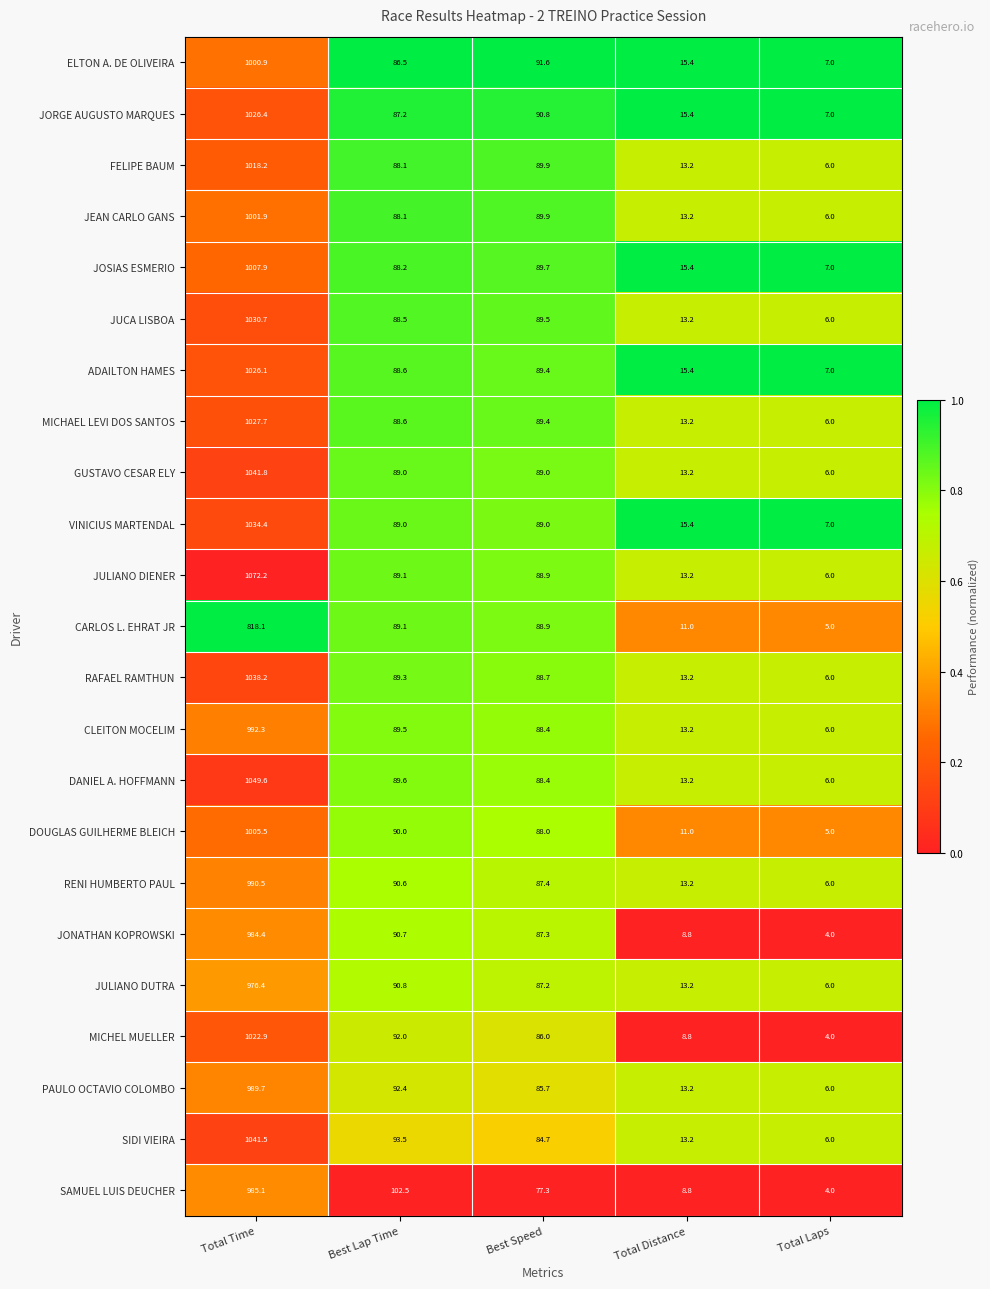

Is it true that CARLOS L. EHRAT JR equals 11.0 at Total Distance?

True